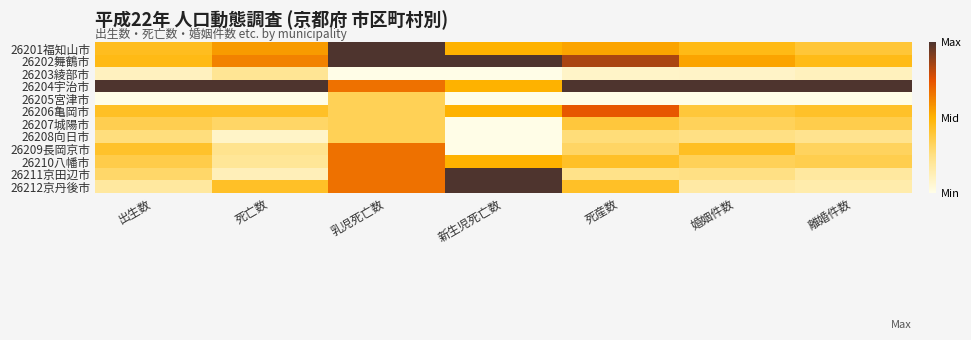

Reading left to right, transcribe all the data shown in this chart.

26201福知山市: 出生数=0.4	死亡数=0.6	乳児死亡数=1.0	新生児死亡数=0.5	死産数=0.5	婚姻件数=0.5	離婚件数=0.4
26202舞鶴市: 出生数=0.5	死亡数=0.6	乳児死亡数=1.0	新生児死亡数=1.0	死産数=0.8	婚姻件数=0.5	離婚件数=0.5
26203綾部市: 出生数=0.1	死亡数=0.2	乳児死亡数=0.0	新生児死亡数=0.0	死産数=0.1	婚姻件数=0.1	離婚件数=0.1
26204宇治市: 出生数=1.0	死亡数=1.0	乳児死亡数=0.7	新生児死亡数=0.5	死産数=1.0	婚姻件数=1.0	離婚件数=1.0
26205宮津市: 出生数=0.0	死亡数=0.0	乳児死亡数=0.3	新生児死亡数=0.0	死産数=0.0	婚姻件数=0.0	離婚件数=0.0
26206亀岡市: 出生数=0.4	死亡数=0.4	乳児死亡数=0.3	新生児死亡数=0.5	死産数=0.7	婚姻件数=0.4	離婚件数=0.4
26207城陽市: 出生数=0.3	死亡数=0.3	乳児死亡数=0.3	新生児死亡数=0.0	死産数=0.4	婚姻件数=0.3	離婚件数=0.4
26208向日市: 出生数=0.3	死亡数=0.1	乳児死亡数=0.3	新生児死亡数=0.0	死産数=0.3	婚姻件数=0.2	離婚件数=0.2
26209長岡京市: 出生数=0.4	死亡数=0.2	乳児死亡数=0.7	新生児死亡数=0.0	死産数=0.3	婚姻件数=0.4	離婚件数=0.3
26210八幡市: 出生数=0.4	死亡数=0.2	乳児死亡数=0.7	新生児死亡数=0.5	死産数=0.4	婚姻件数=0.3	離婚件数=0.3
26211京田辺市: 出生数=0.3	死亡数=0.1	乳児死亡数=0.7	新生児死亡数=1.0	死産数=0.2	婚姻件数=0.2	離婚件数=0.2
26212京丹後市: 出生数=0.2	死亡数=0.4	乳児死亡数=0.7	新生児死亡数=1.0	死産数=0.4	婚姻件数=0.2	離婚件数=0.1